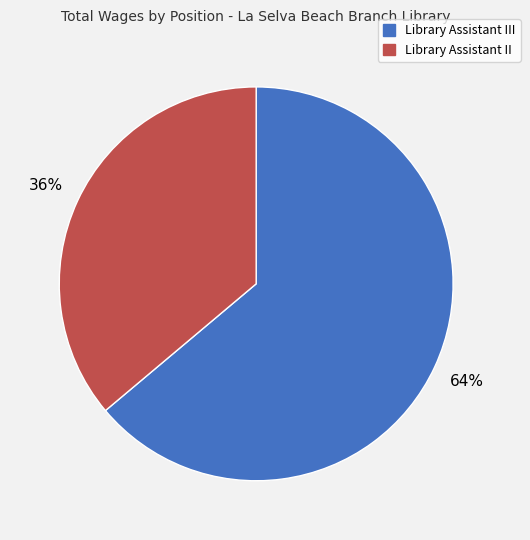

To the nearest percent, what is the average slice percentage?

50%